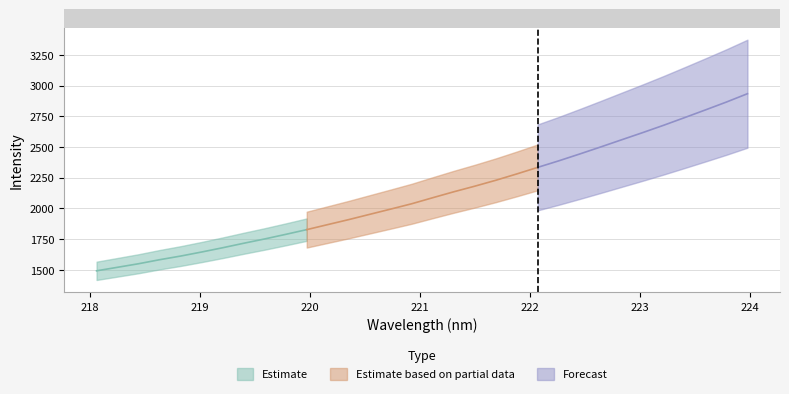

What is the difference between the maximum and second lowest values in the y series?

1414.3